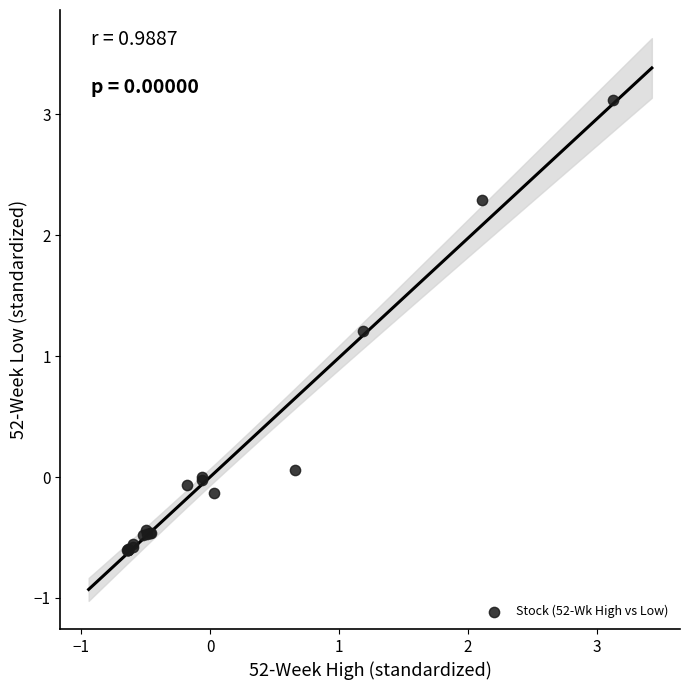

What Y value in the scatter plot is closest to 1?

1.2